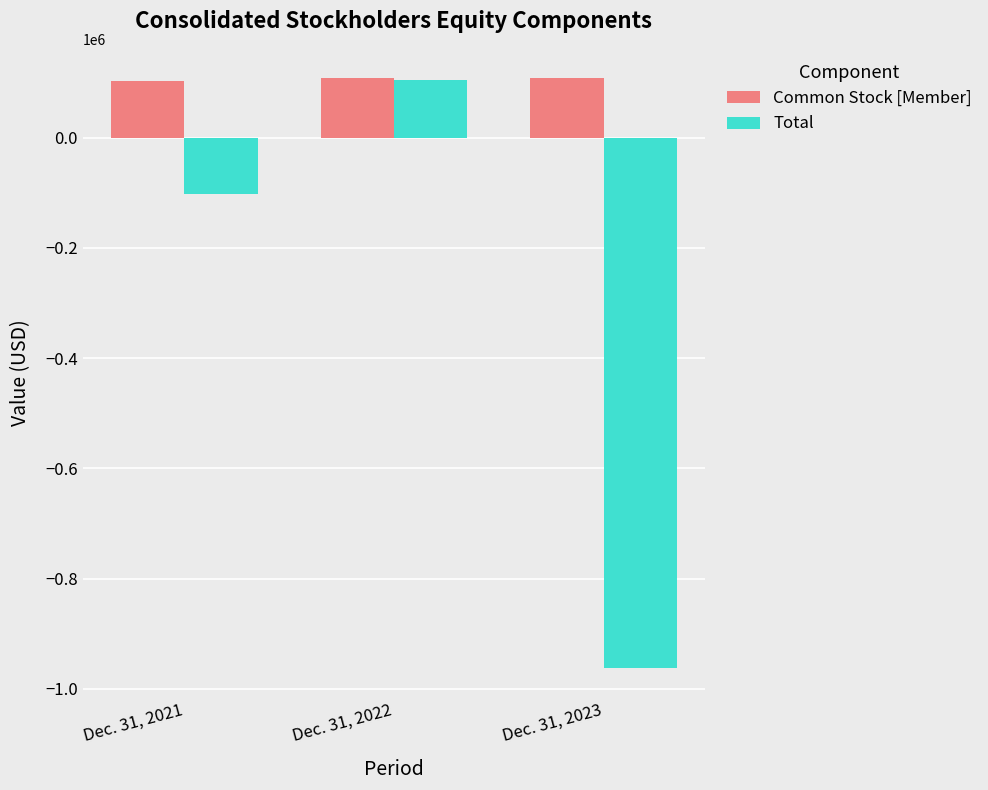

Where does the Total series first go above -101585?

Dec. 31, 2022